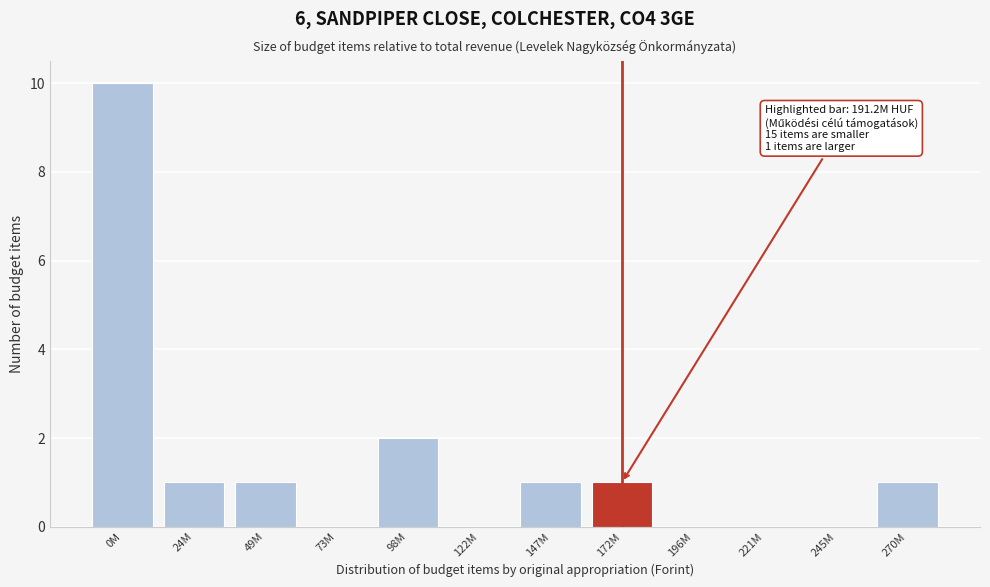

Reading left to right, what are all the values shown in this chart?

0M=10	24M=1	49M=1	73M=0	98M=2	122M=0	147M=1	172M=1	196M=0	221M=0	245M=0	270M=1